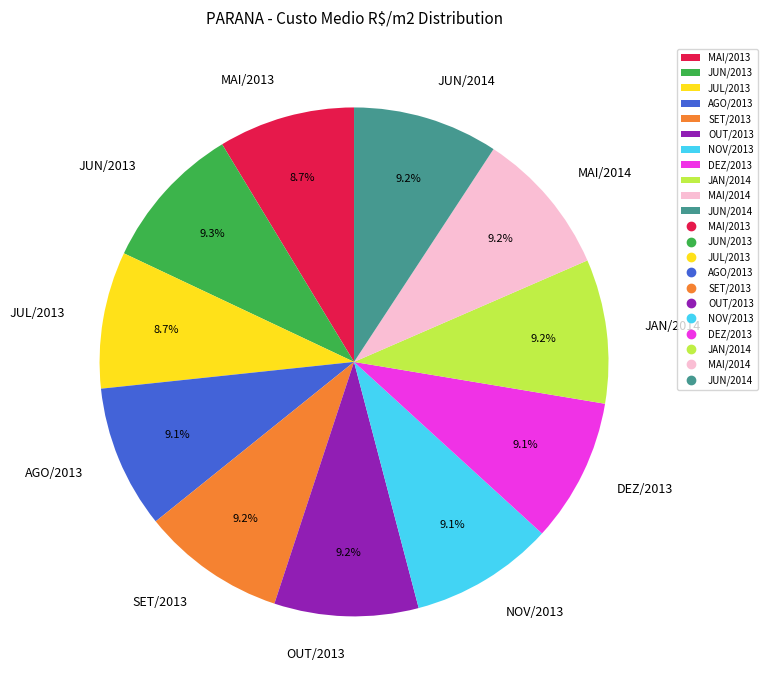

How many segments does this pie chart have?

11